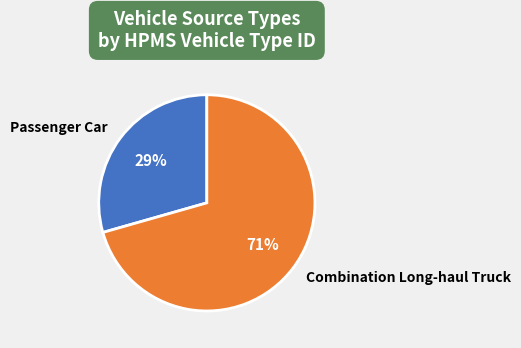

True or false: Combination Long-haul Truck accounts for 71% of the total.

True